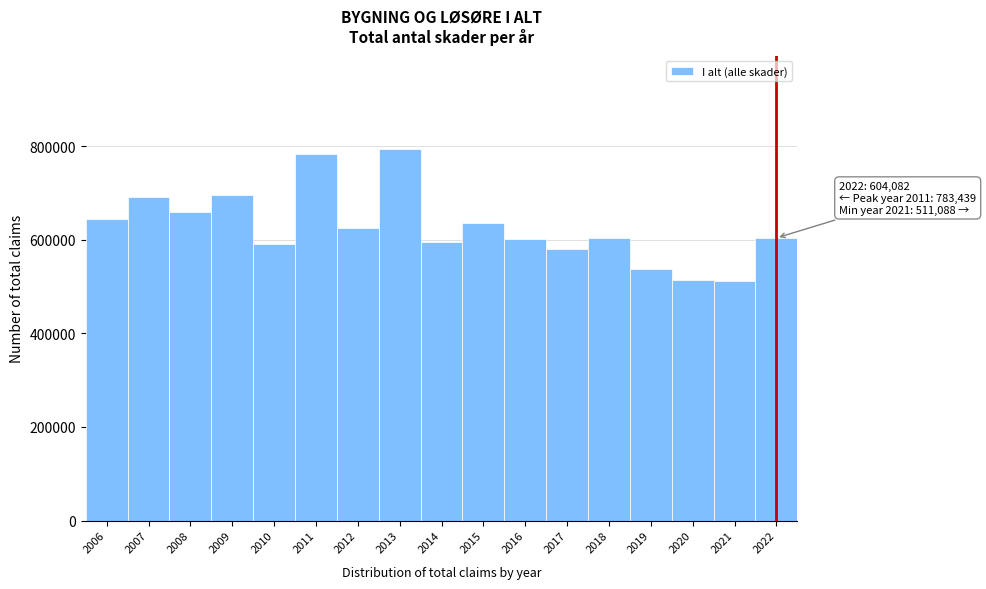

The value at 2007 is 1085837. True or false?

False